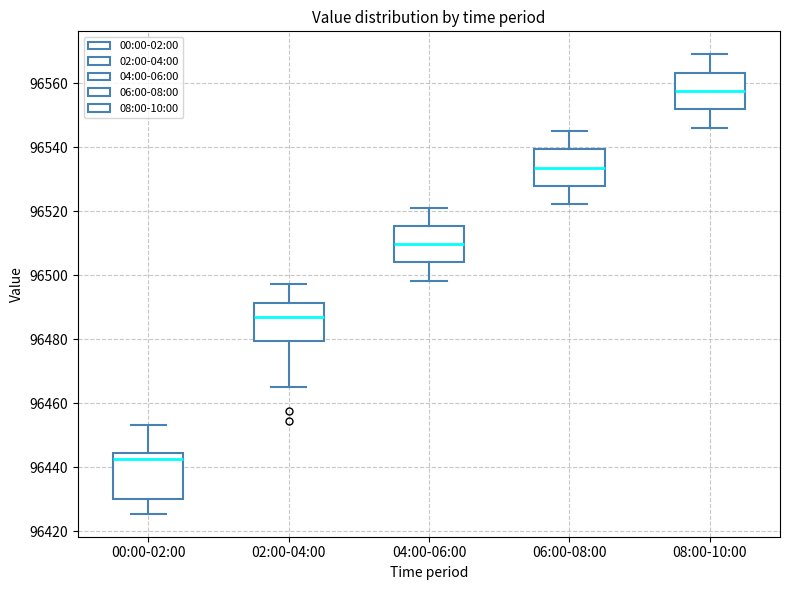

Which box has the lowest median line?

00:00-02:00